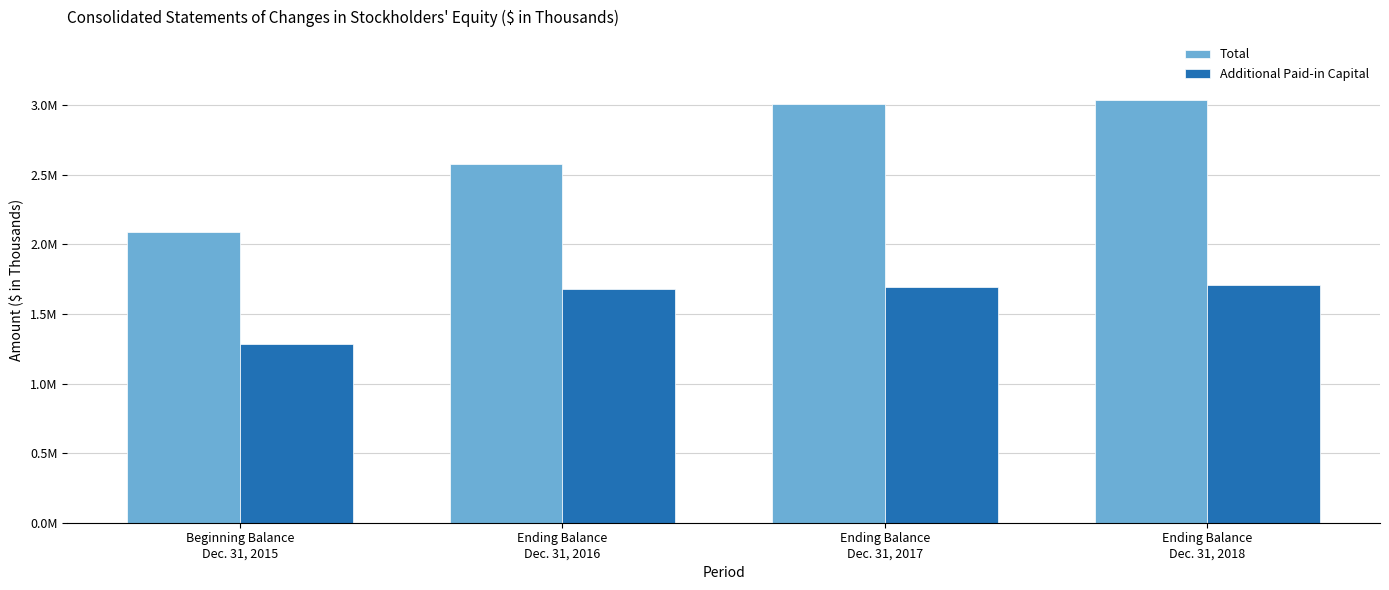

What are all the series names shown in the legend?

Total, Additional Paid-in Capital